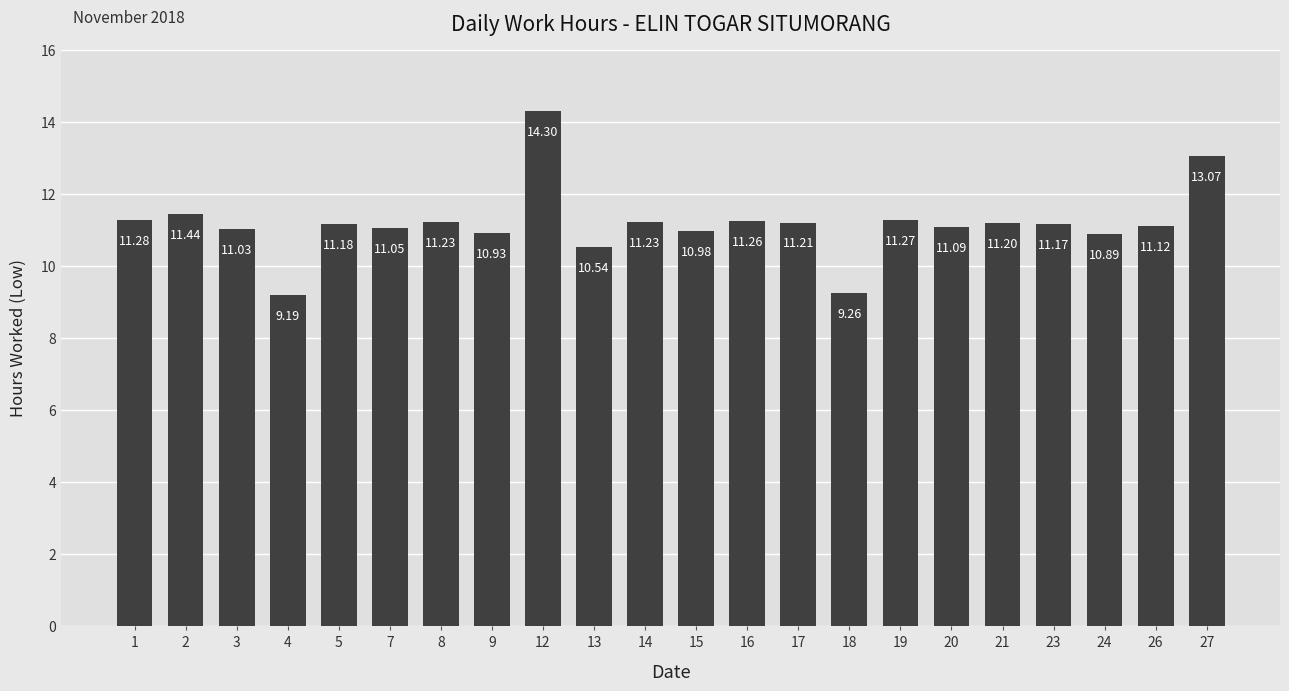

At which category does the chart reach its peak across all series?

12